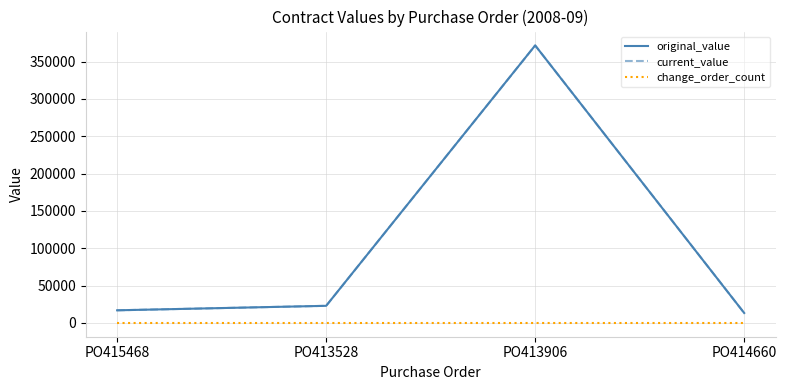

What is the difference between the highest and lowest values at PO413528?

22822.7